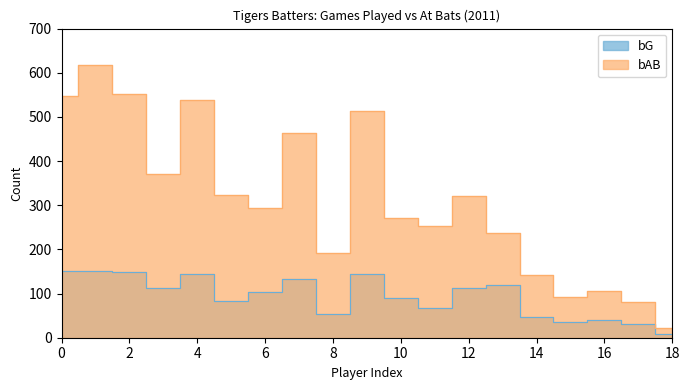

What is the difference between the maximum and minimum values in the bG series?

142